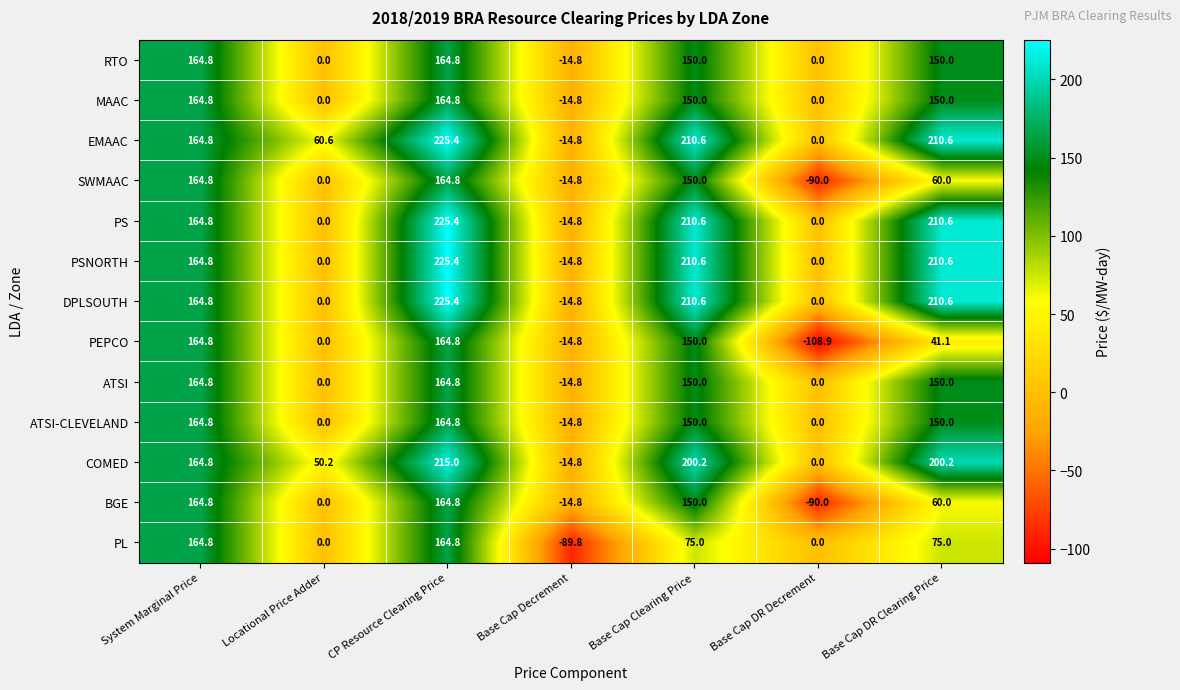

What is the difference between the maximum and minimum values in the MAAC series?

179.6